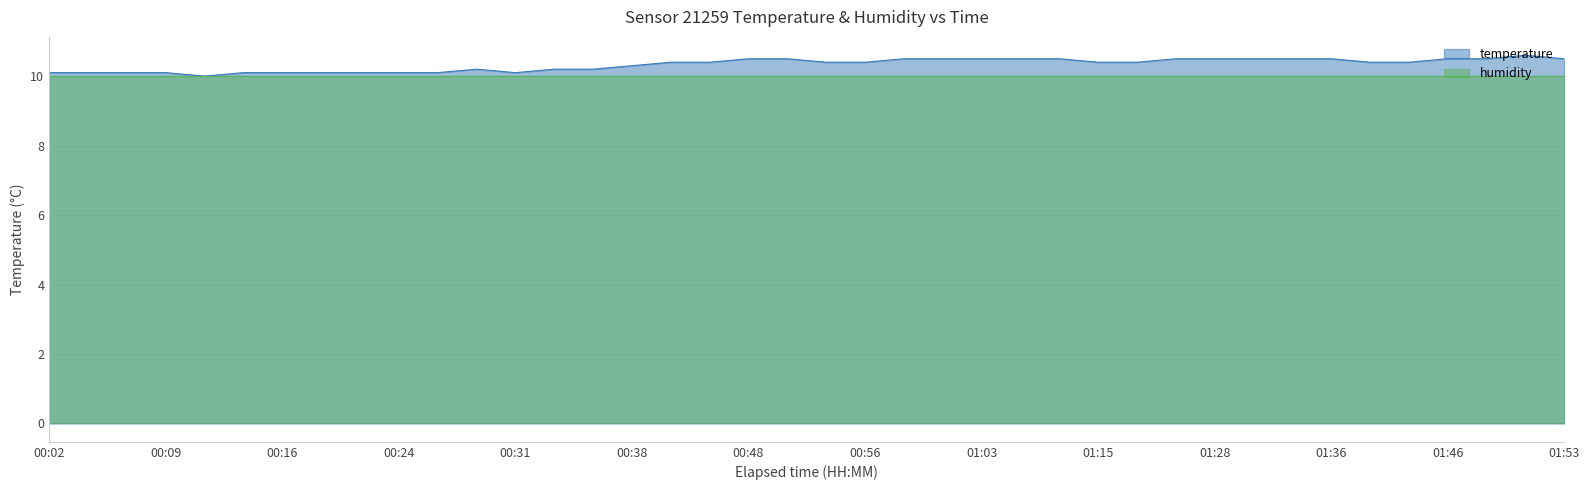

What is the value of the 23rd point from the left?

10.5